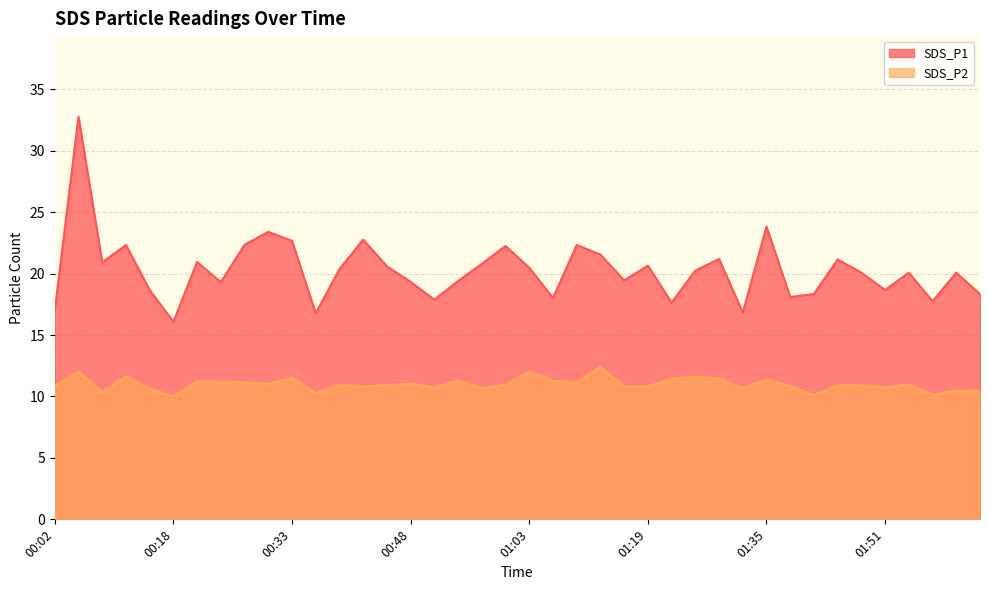

What is the label of the 36th point from the right?

00:15